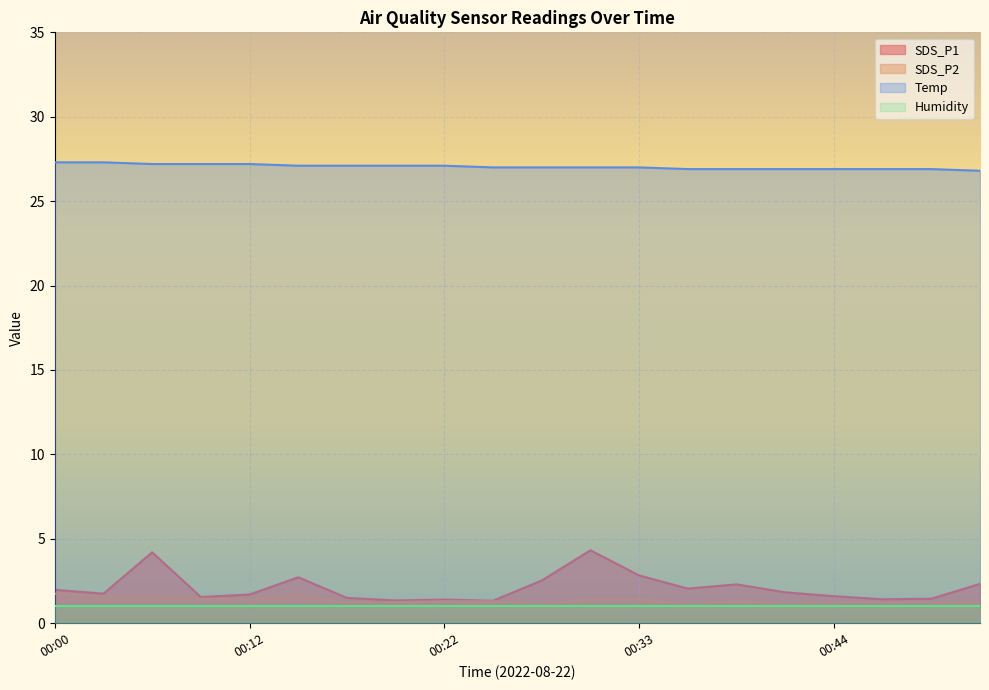

What is the minimum value for Temp?

26.8